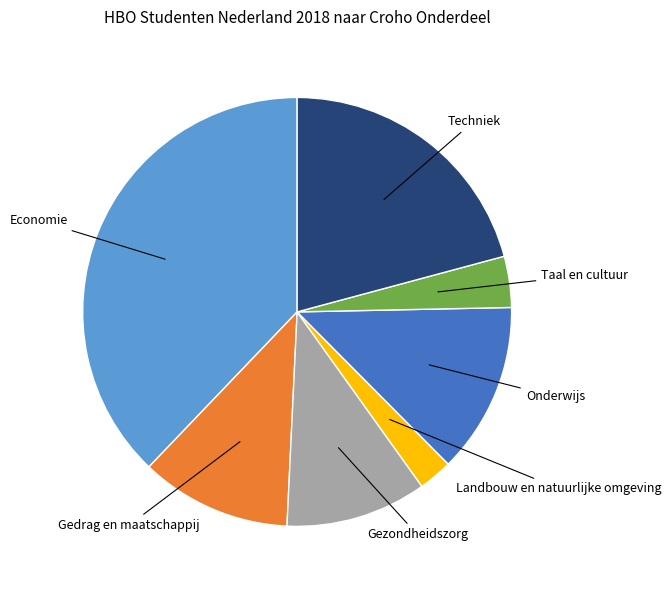

Is there a majority slice in this chart?

No